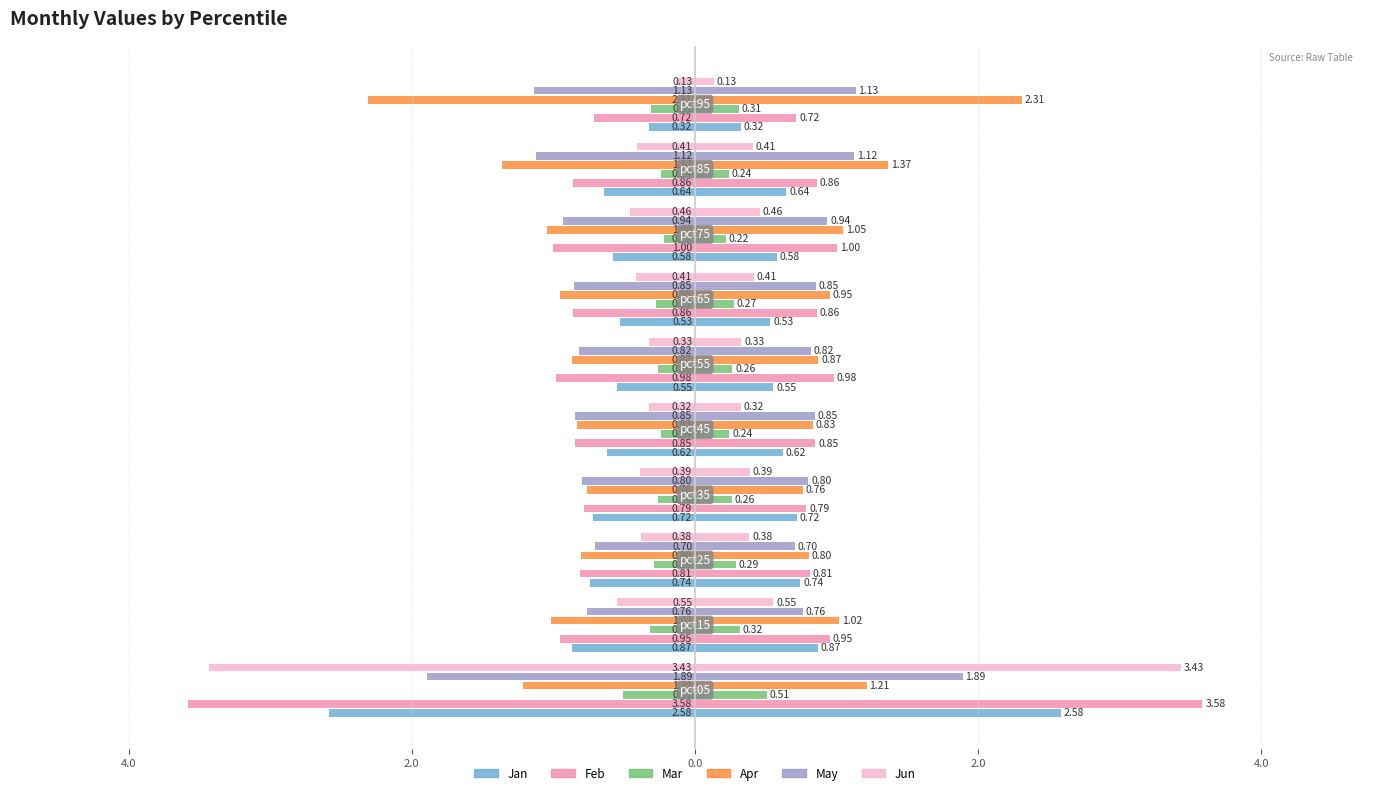

The May series shows -1.0 at 4.0. True or false?

False